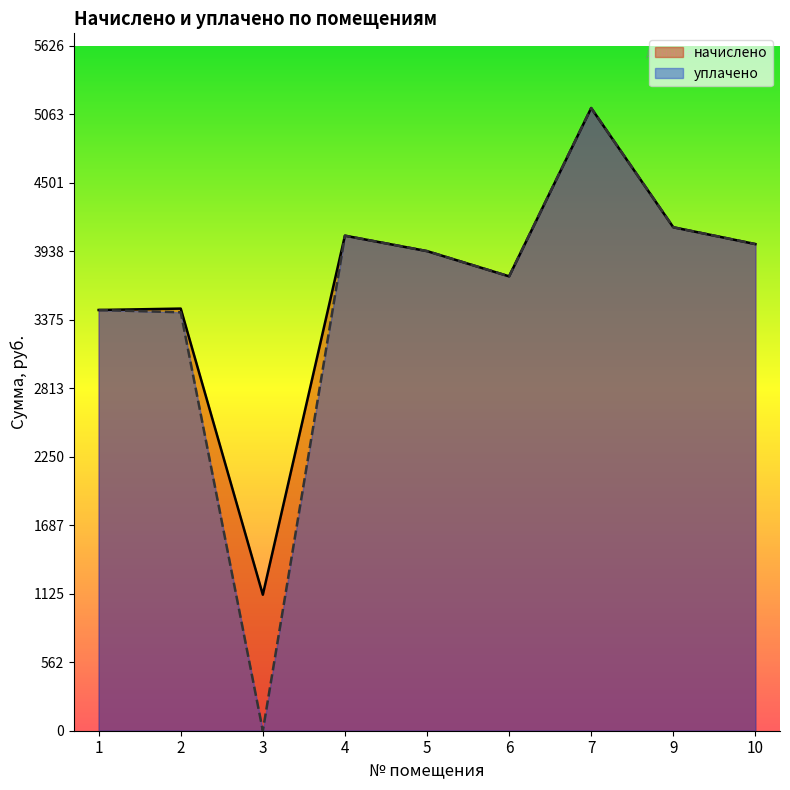

What are all the series names shown in the legend?

начислено, уплачено